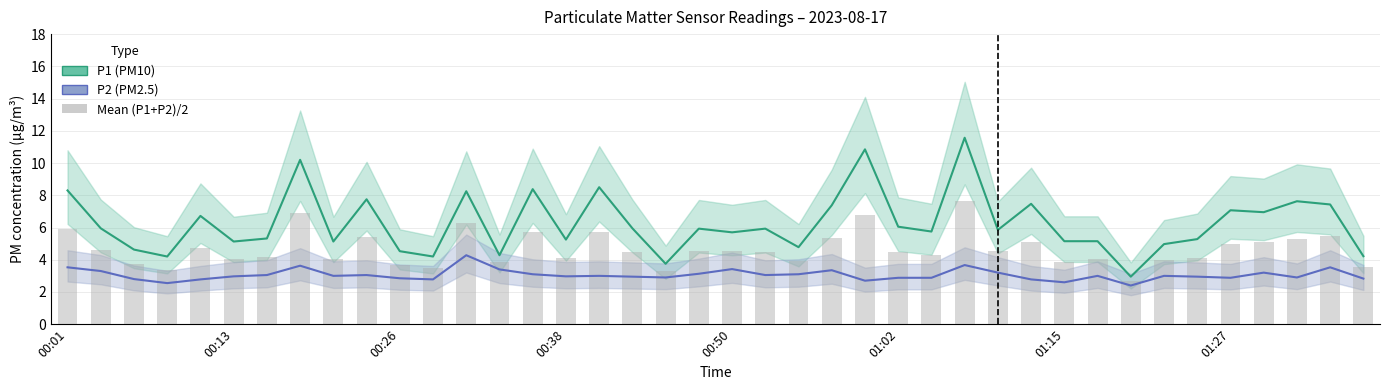

What is the difference between the maximum and minimum values in the P1 (PM10) series?

8.6